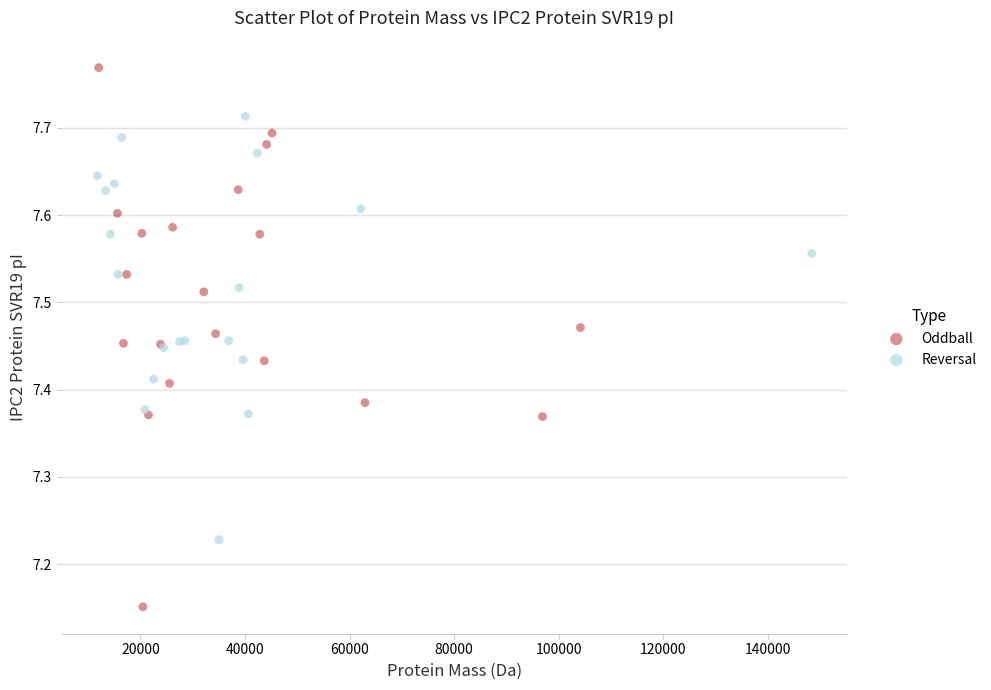

Which series reaches the maximum Y coordinate?

Oddball